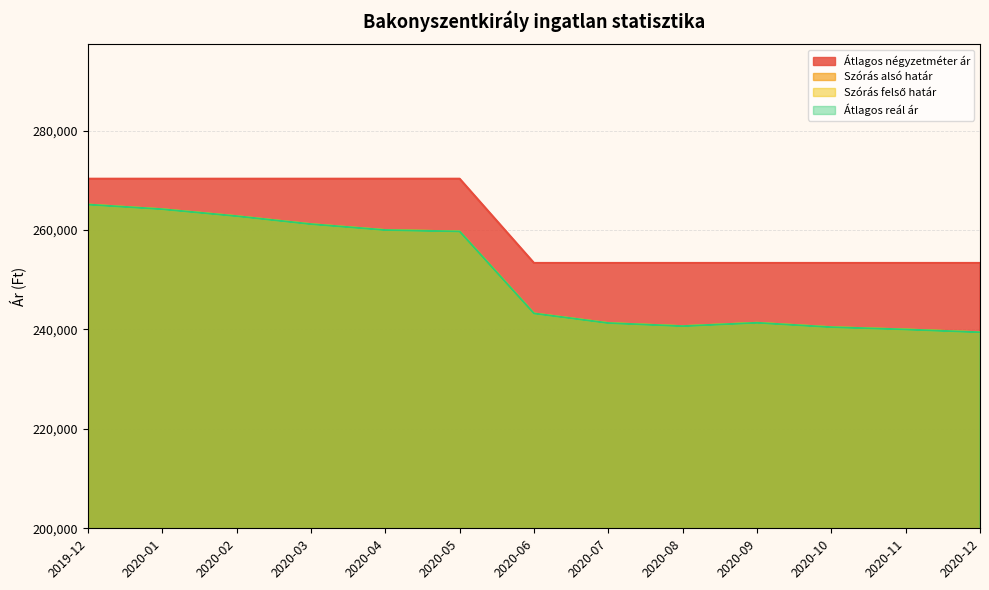

What position from the left is 2020-02?

3